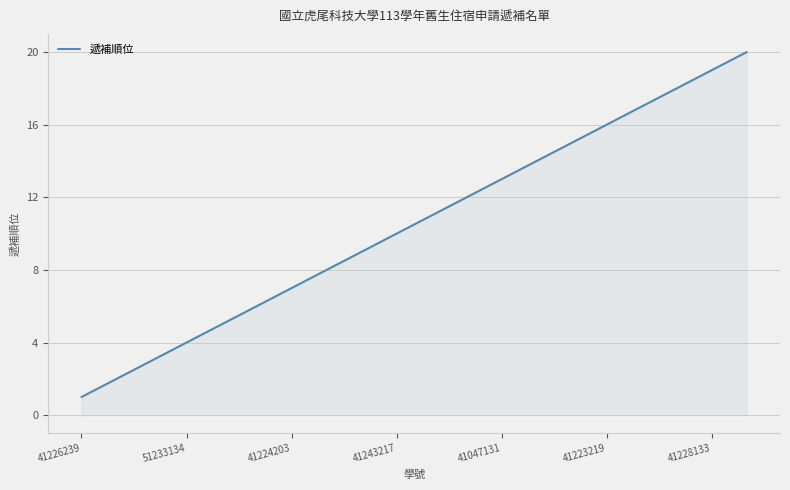

What is the greatest value displayed?

20